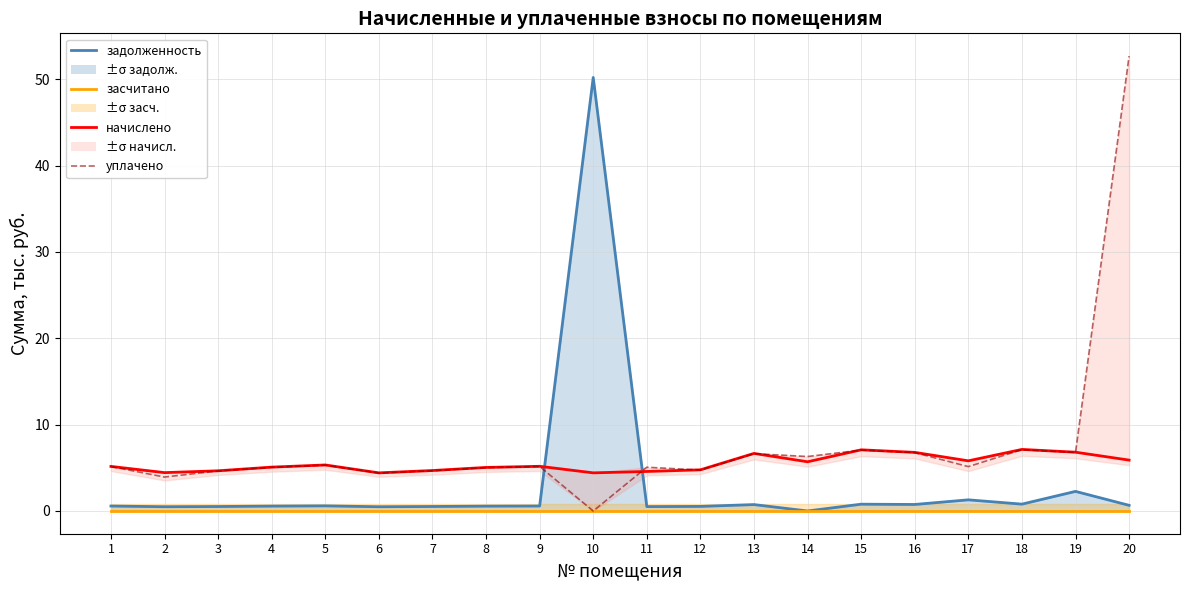

Where do уплачено and начислено first cross each other?

10 and 11